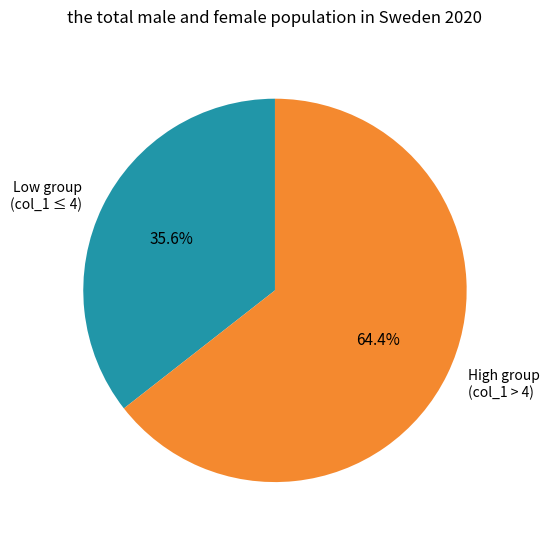

Is there any slice that represents more than half of the pie?

Yes